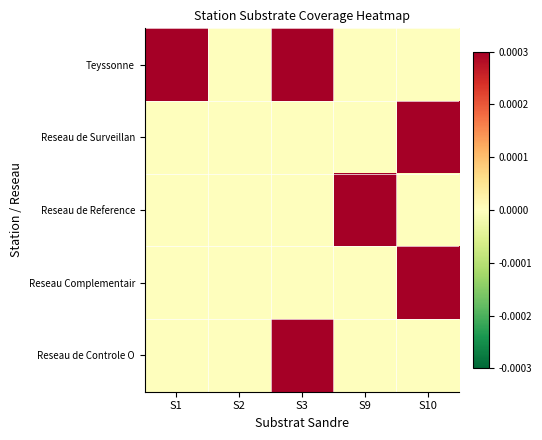

How many series are shown in this chart?

5